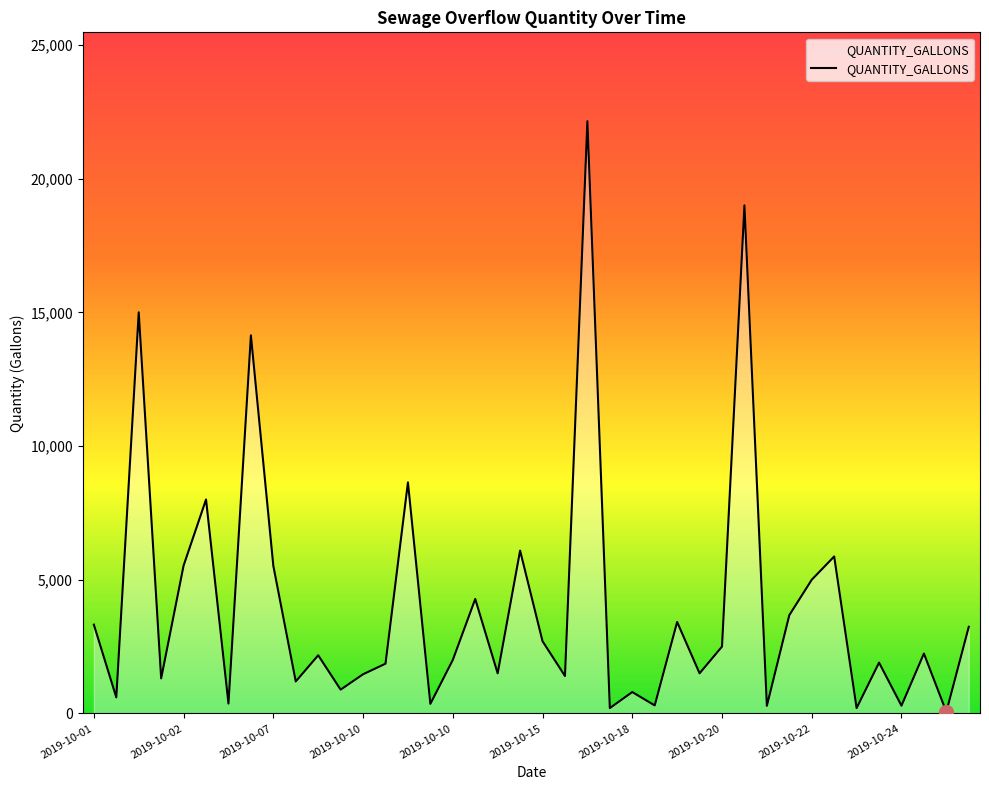

What is the difference between the maximum and minimum values?

22088